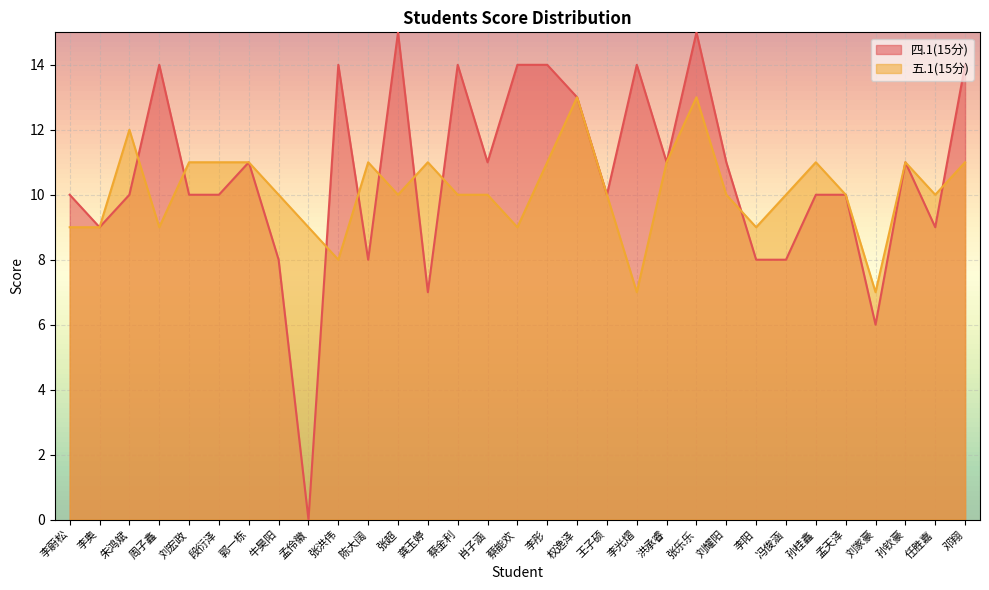

What is the label of the 9th point from the right?

刘耀阳